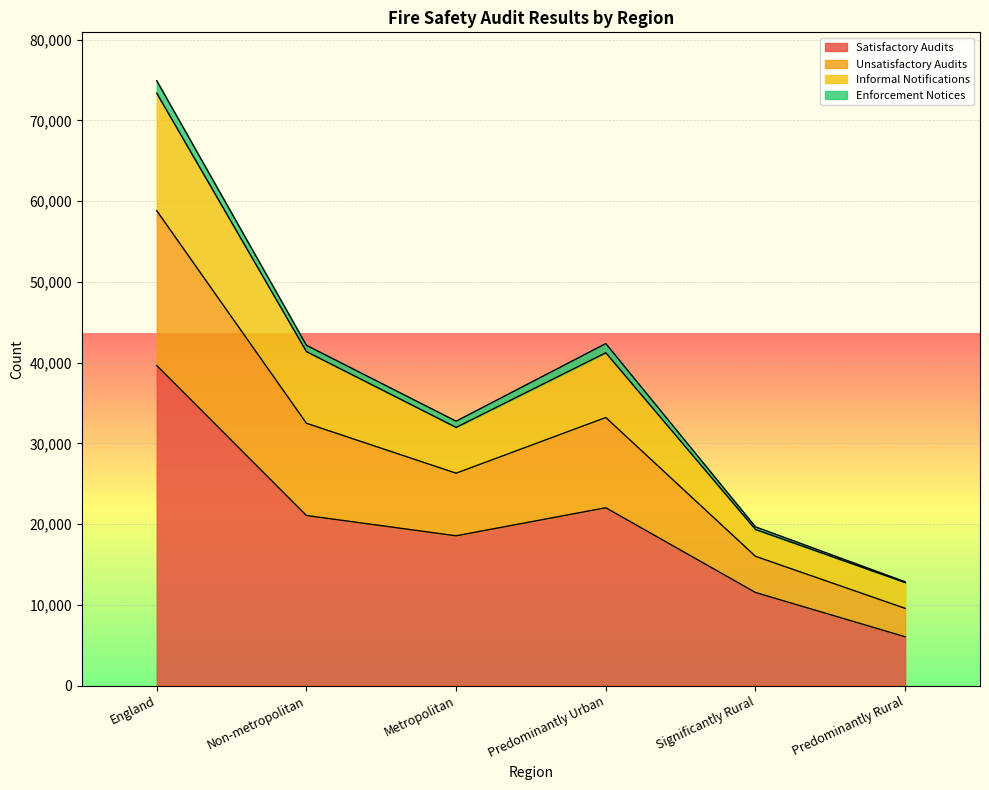

What is the difference between the maximum and minimum values in the Satisfactory Audits series?

33588